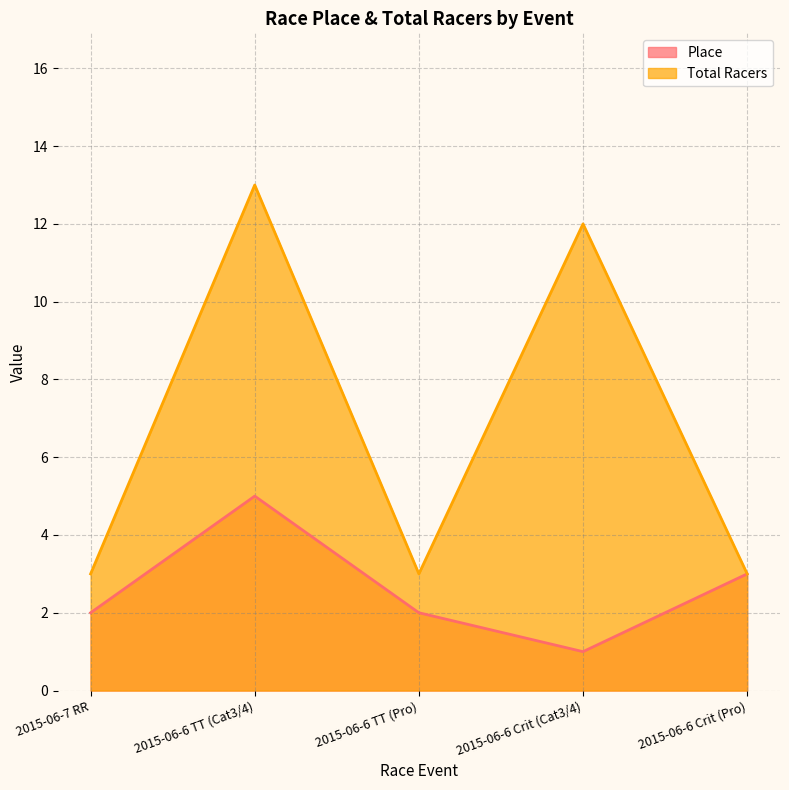

What is the sum of the Place values at 2015-06-6 Crit (Cat3/4) and 2015-06-6 Crit (Pro)?

4